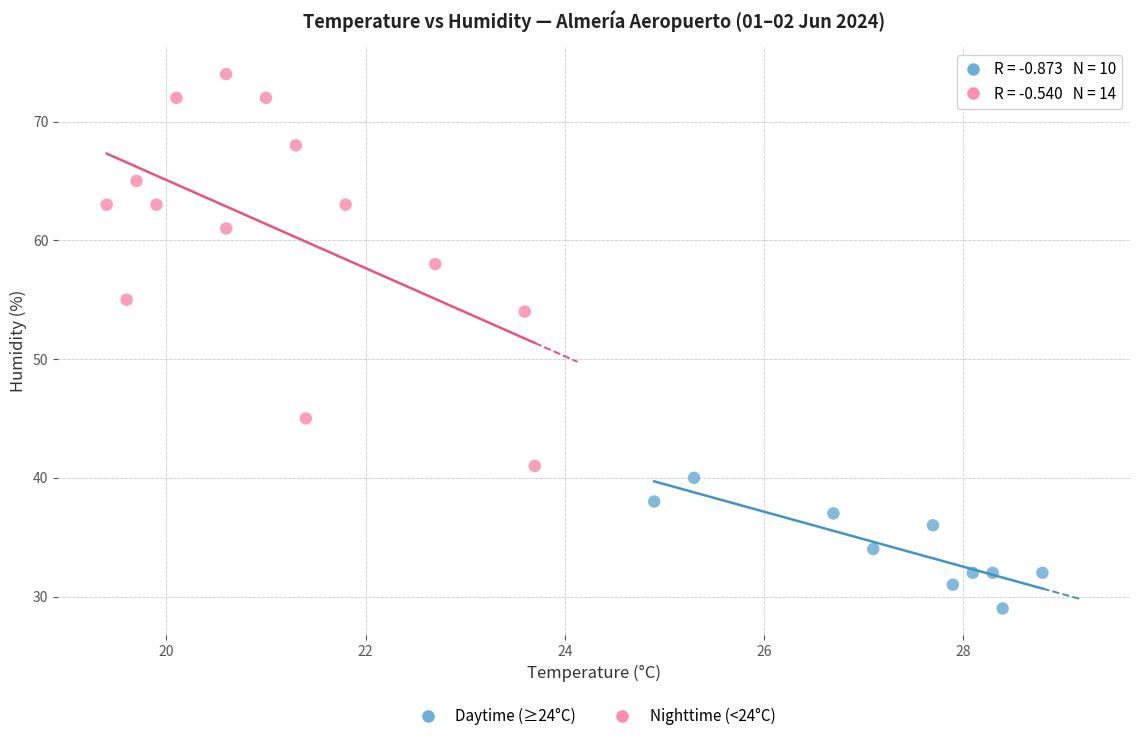

Which series has the largest Y range (max minus min)?

Nighttime (<24°C)